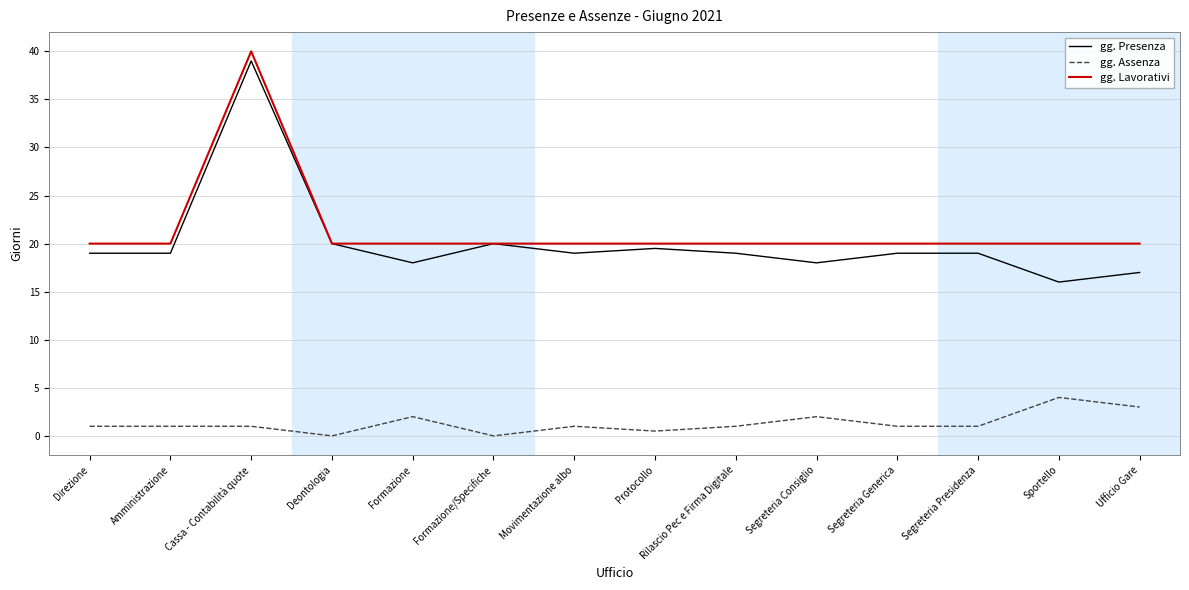

Which category has the highest value in the gg. Presenza series?

Cassa - Contabilità quote